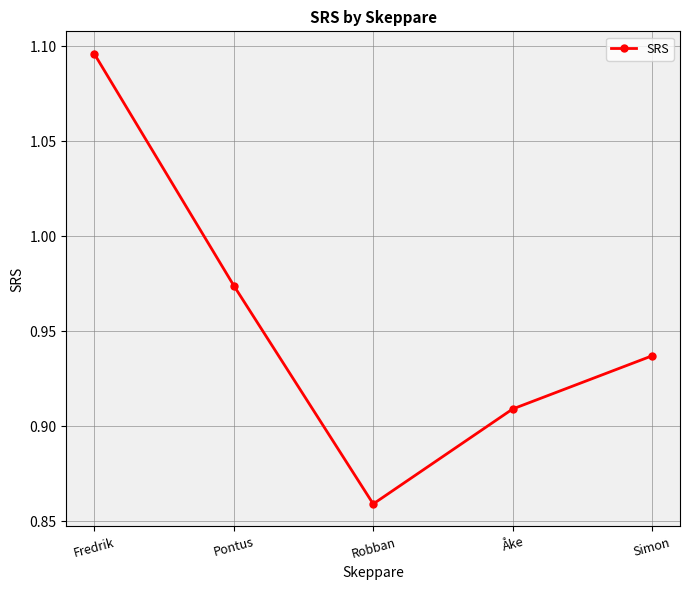

The value at Robban is 0.5. True or false?

False